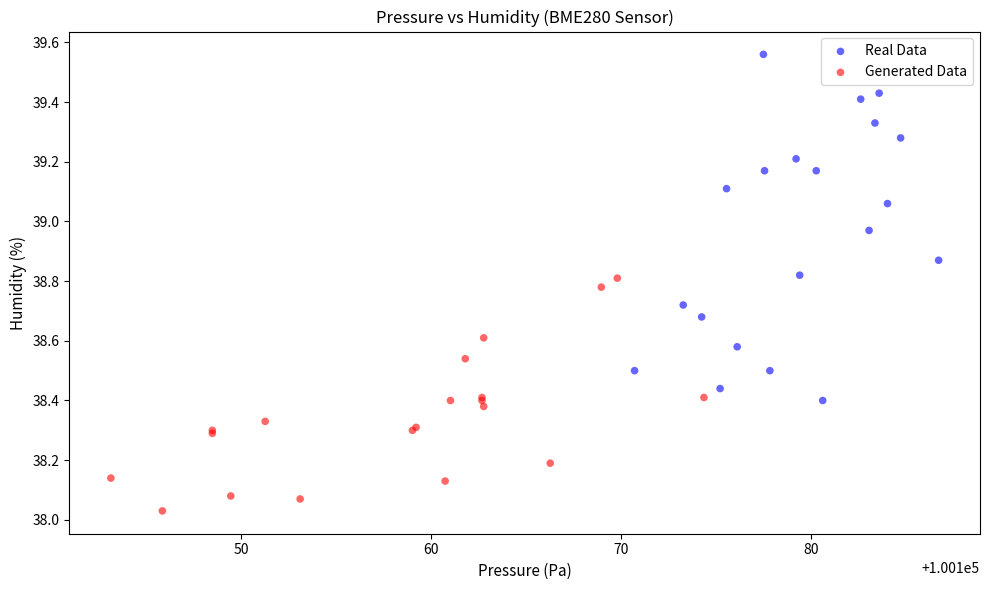

Which series reaches the minimum Y coordinate?

Generated Data